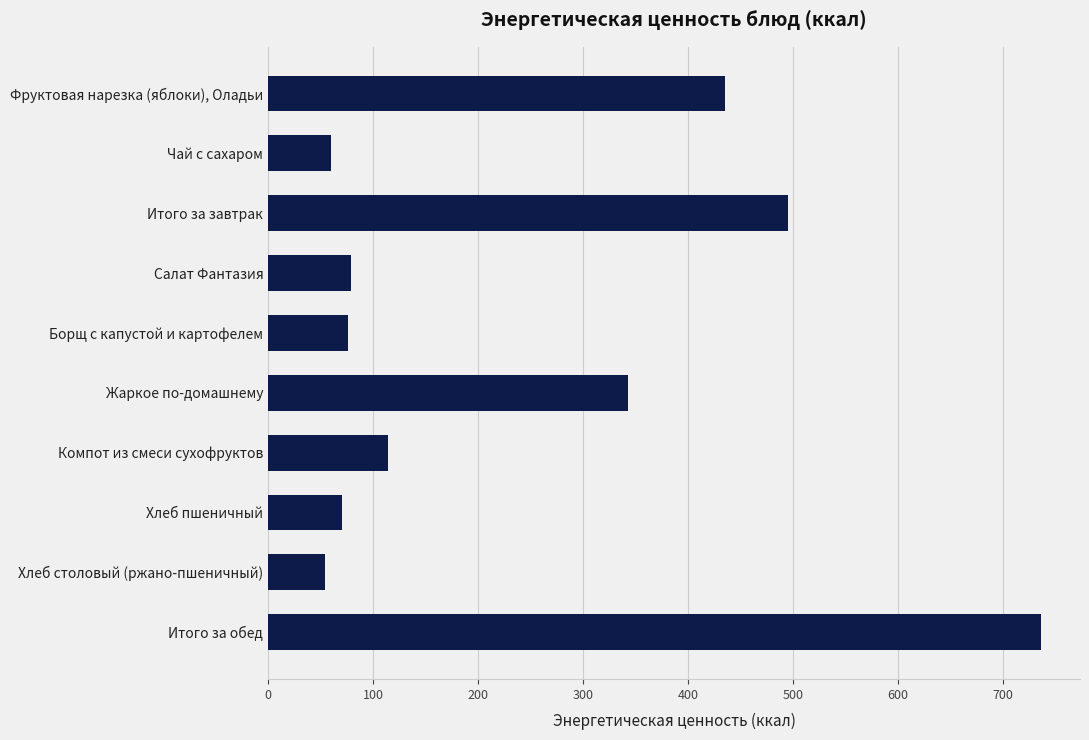

Rank the categories by value from lowest to highest.

Хлеб столовый (ржано-пшеничный), Чай с сахаром, Хлеб пшеничный, Борщ с капустой и картофелем, Салат Фантазия, Компот из смеси сухофруктов, Жаркое по-домашнему, Фруктовая нарезка (яблоки), Оладьи, Итого за завтрак, Итого за обед